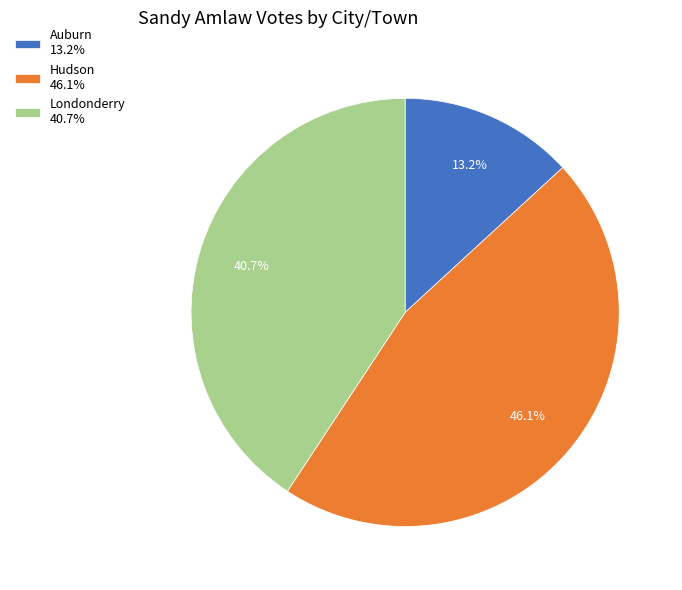

To the nearest percent, what portion does Hudson represent?

46%